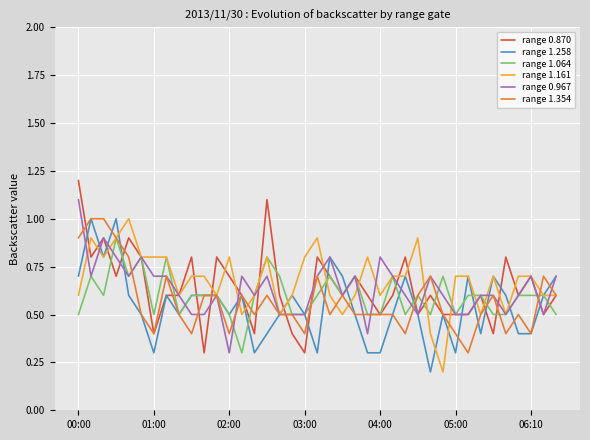

What is the greatest value displayed?

1.2